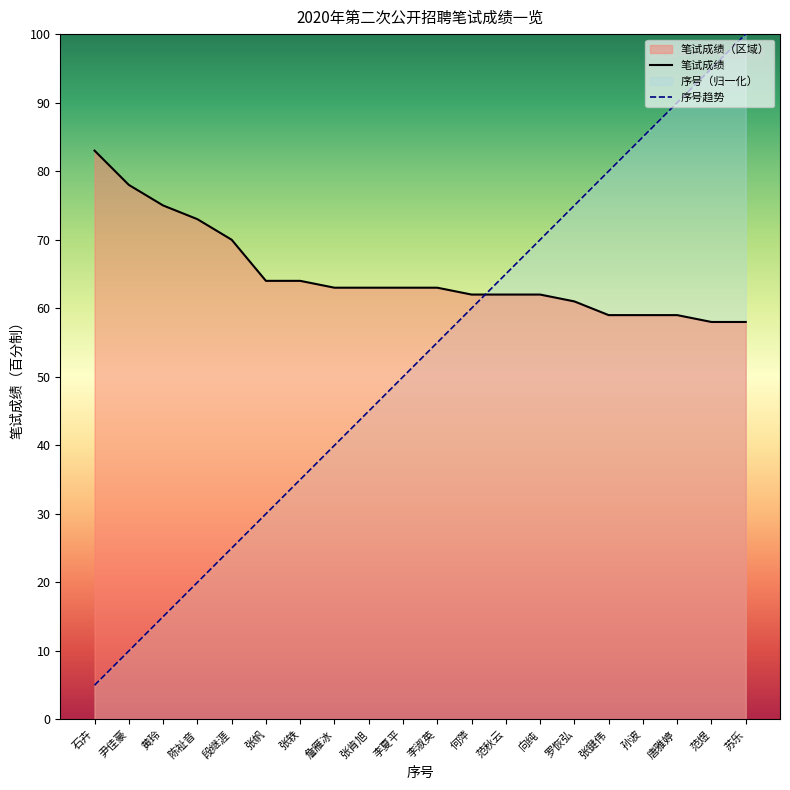

What is the sum of the 笔试成绩 values at 张肯旭 and 黄玲?

138.0